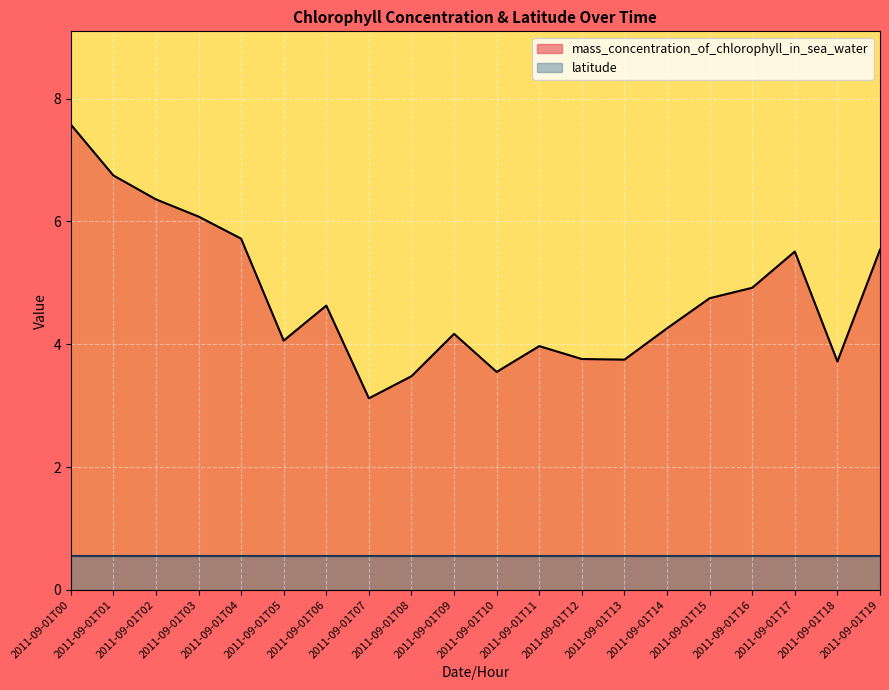

Count the number of values greater than 4.

13